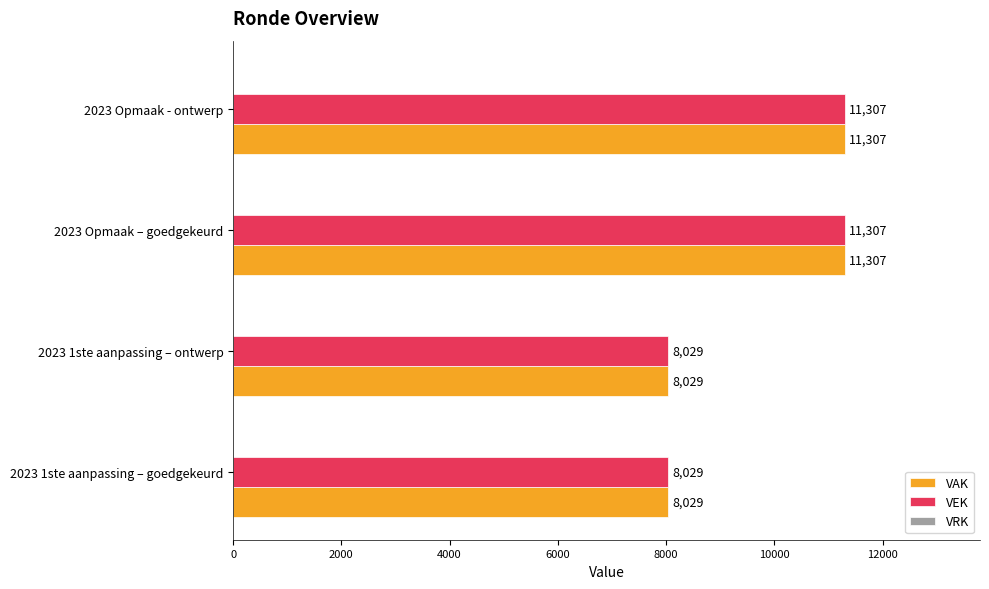

The VEK series shows 8029 at 2023 1ste aanpassing – goedgekeurd. True or false?

True